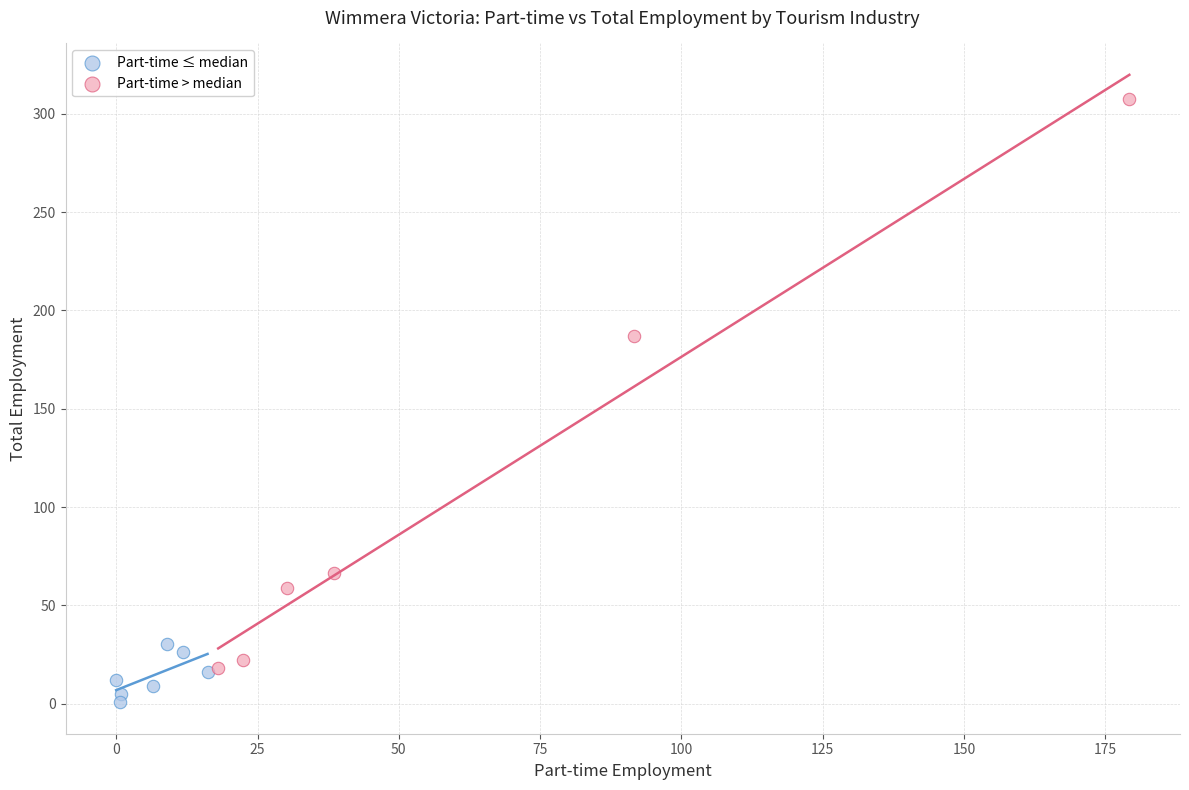

What are all the series names shown in the legend?

Part-time ≤ median, Part-time > median